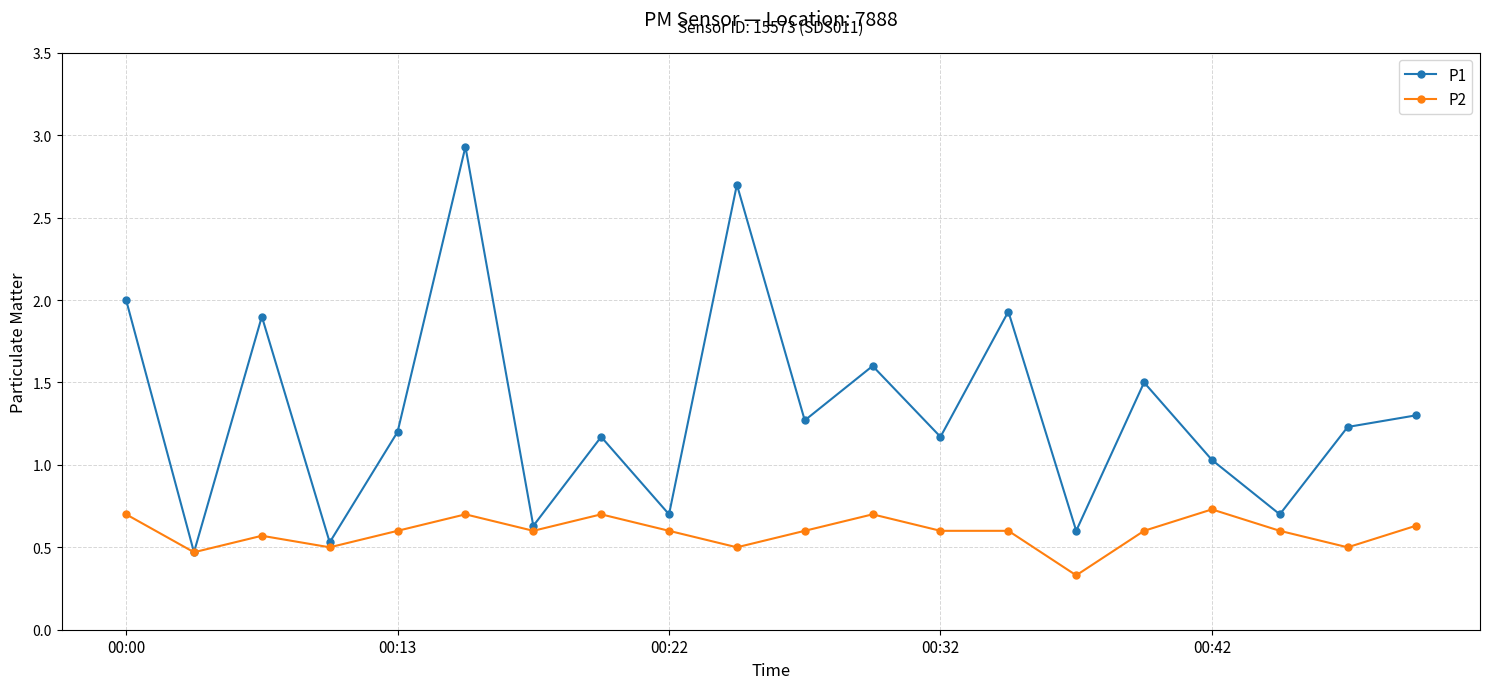

What is the value of the P1 point at the 17th from the left?

1.0